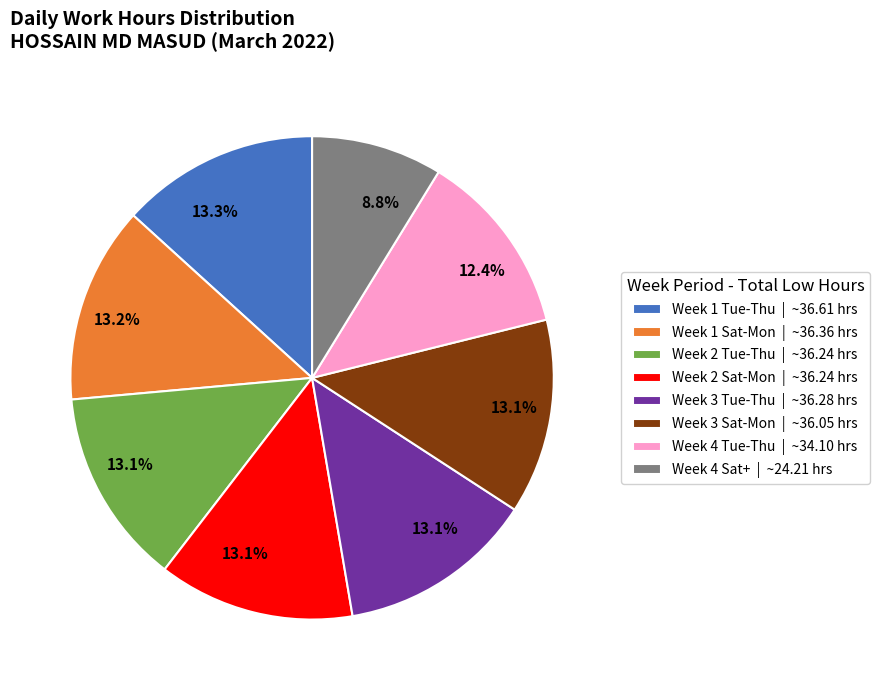

Which slice is the smallest?

Week 4 Sat+ | ~24.21 hrs